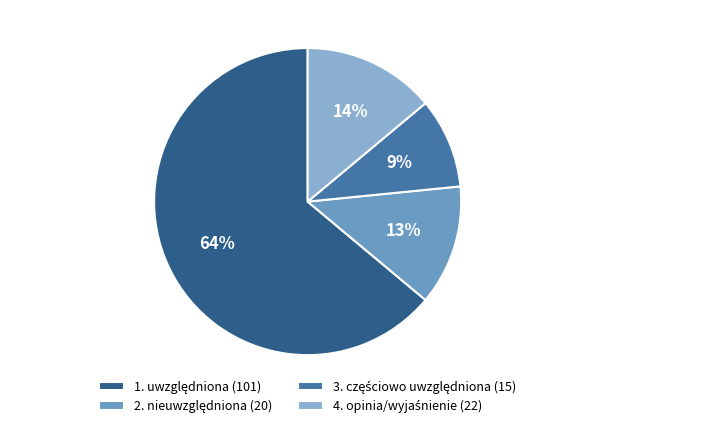

Is there a majority slice in this chart?

Yes